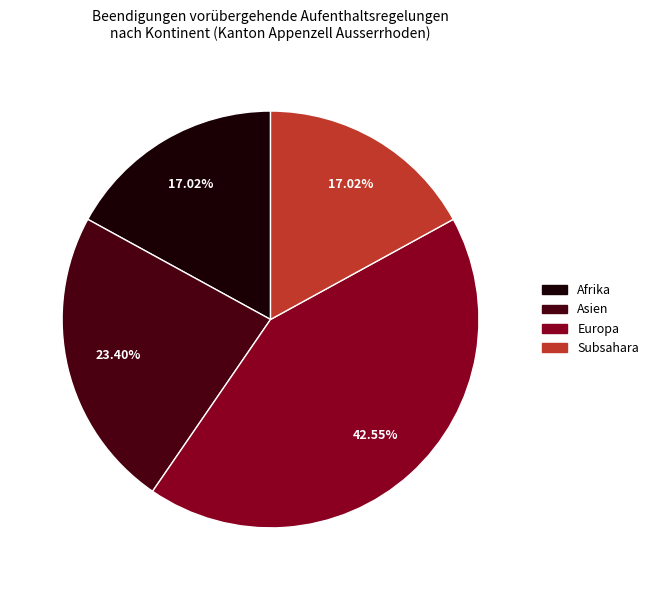

Is there a majority slice in this chart?

No